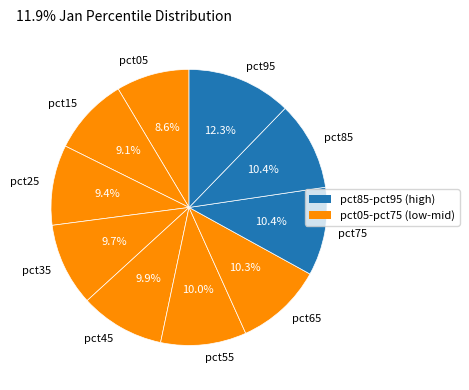

Which category has the smallest portion of the pie?

pct05